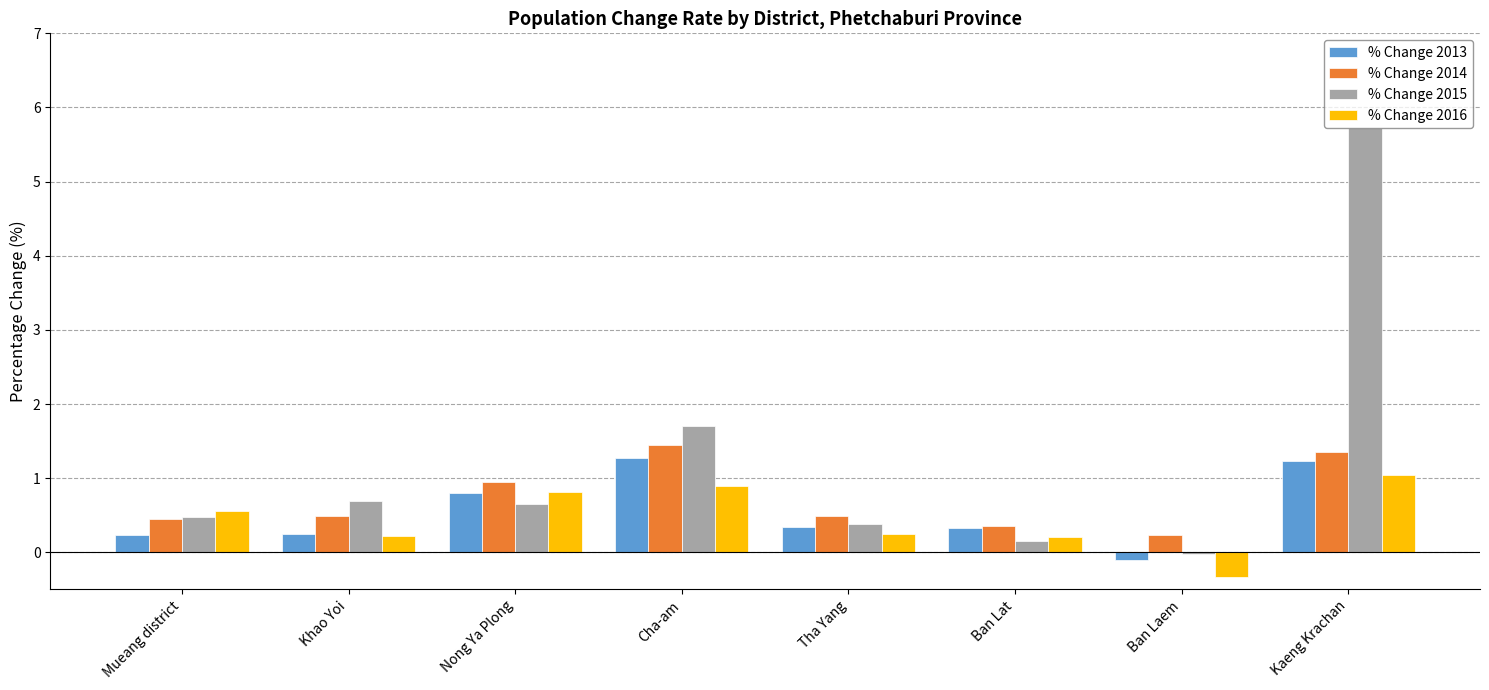

Which label corresponds to the largest value in the chart?

Kaeng Krachan